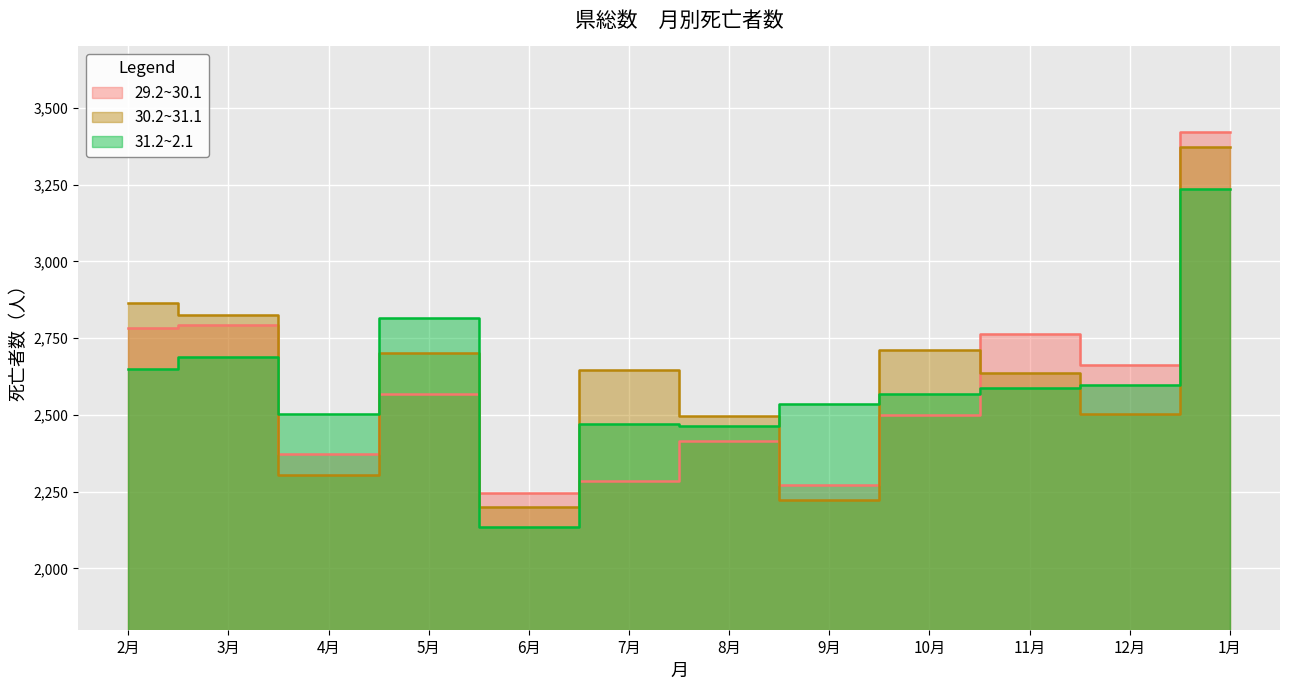

What is the maximum value for 31.2~2.1?

3236